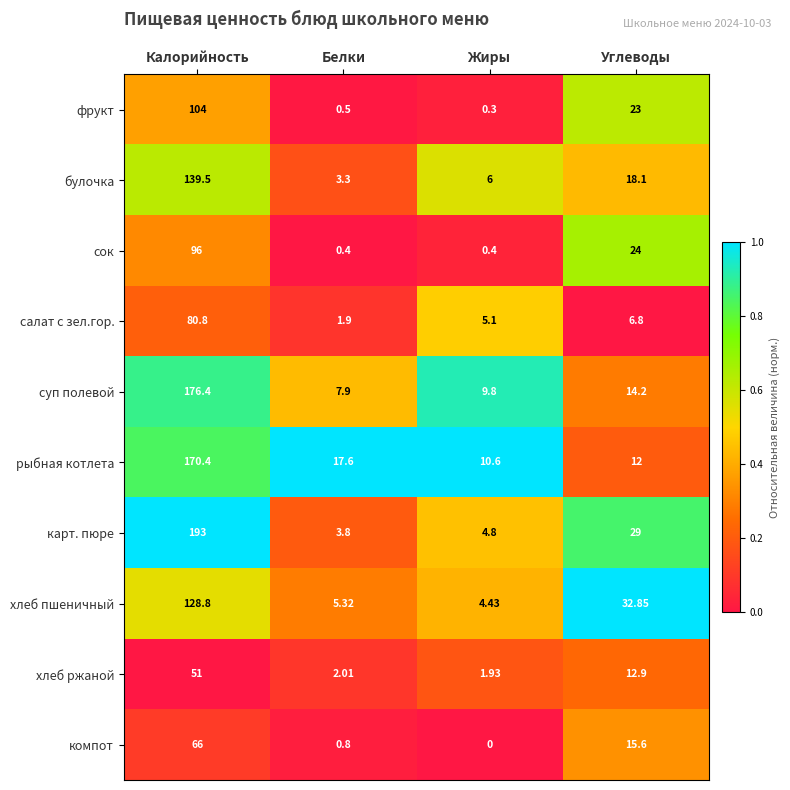

At which label does рыбная котлета first exceed 17?

Калорийность